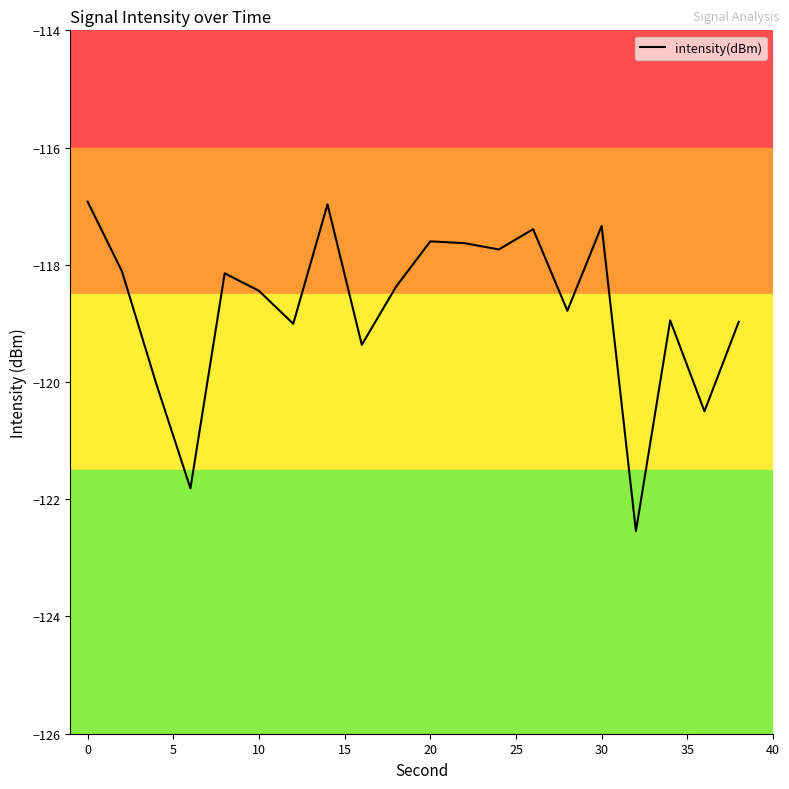

What is the difference between the maximum and minimum values?

5.6